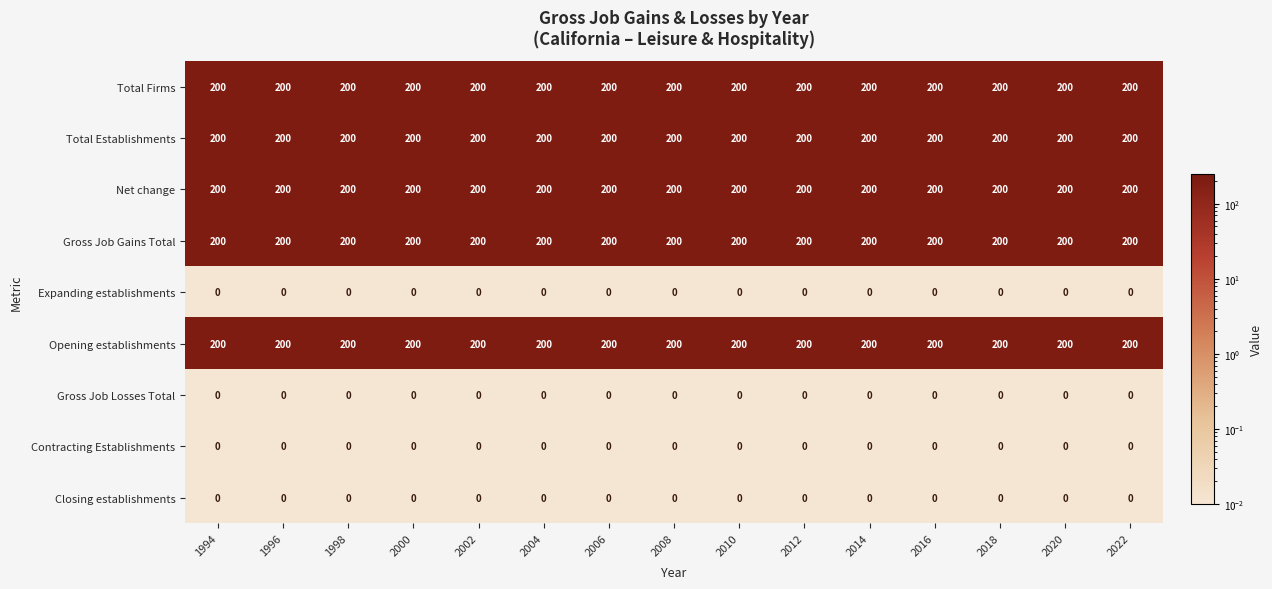

Is it true that Opening establishments equals 200 at 2016?

True